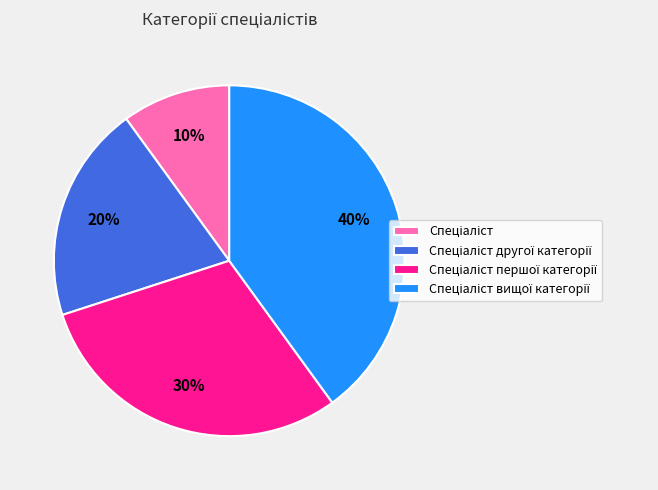

How many segments does this pie chart have?

4